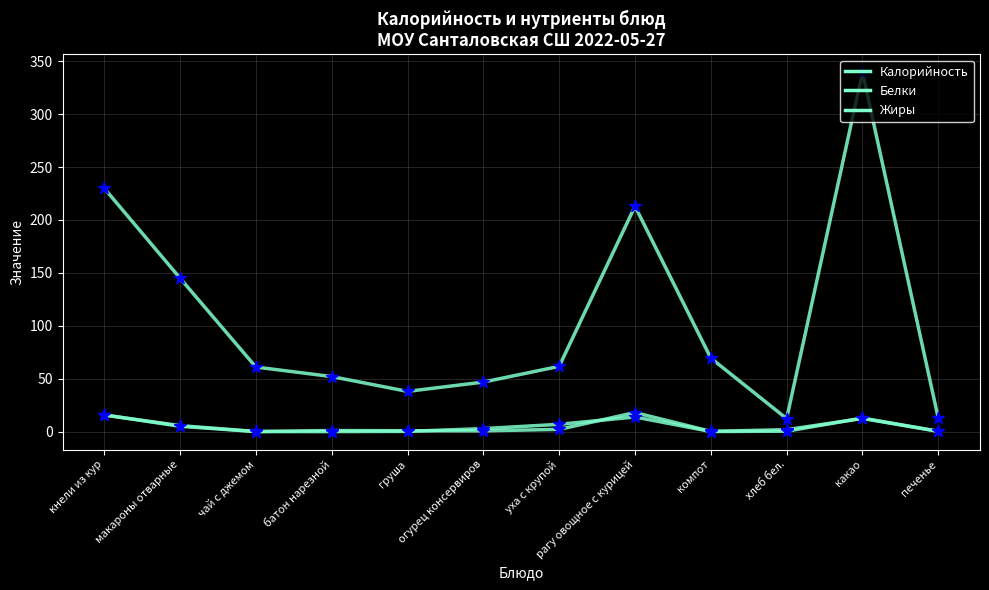

How many lines are shown in the chart?

3